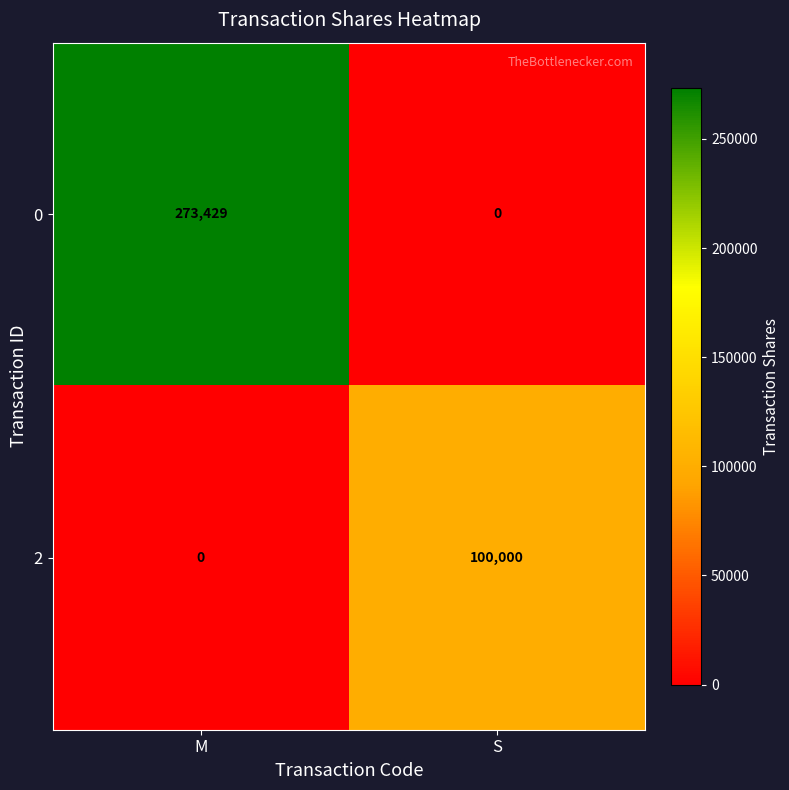

What is the total value across all series at S?

100000